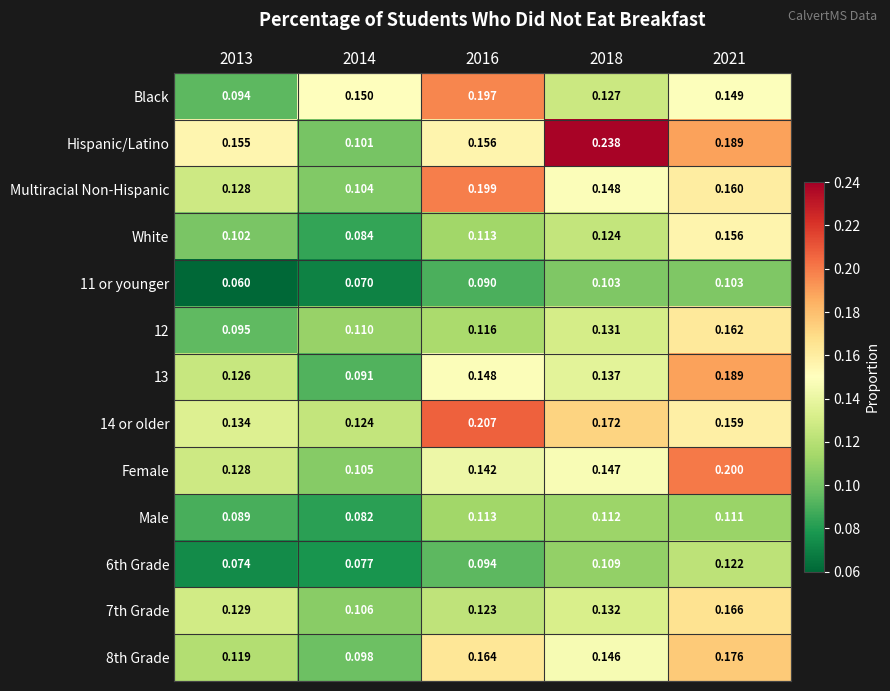

Which series has the largest range (max minus min)?

Hispanic/Latino